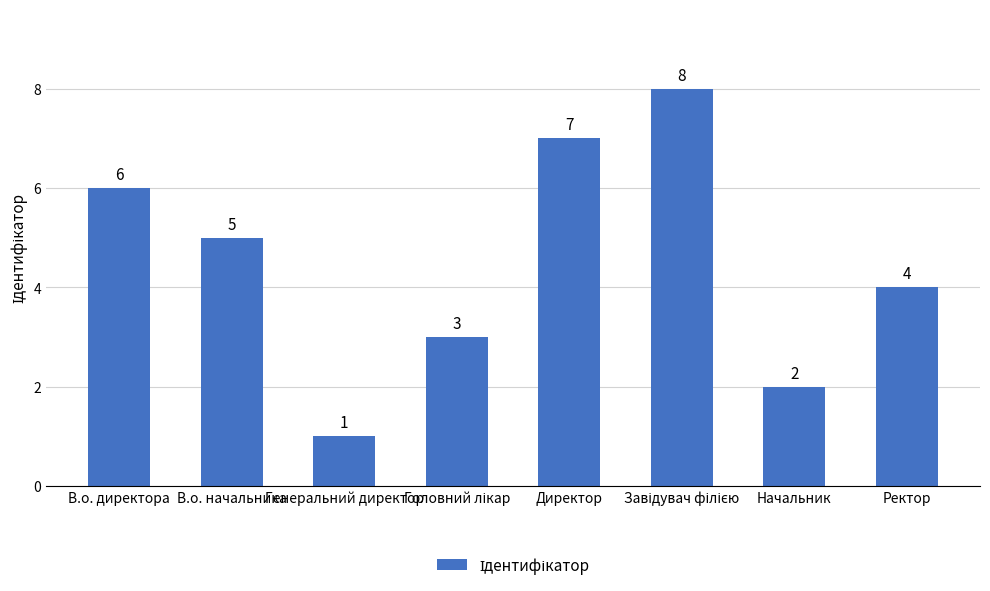

Which label corresponds to the smallest value in the chart?

Генеральний директор